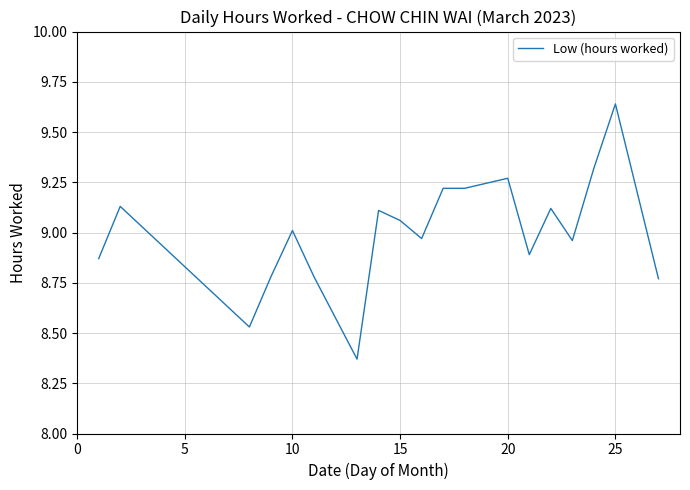

Does the chart have visible grid lines?

Yes